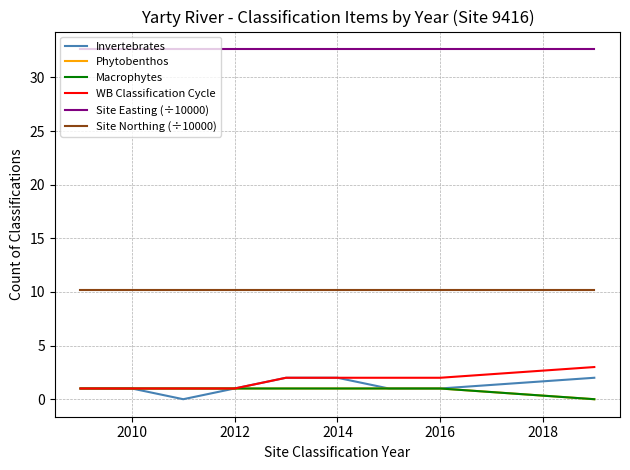

Does the chart display data point markers on the line(s)?

No